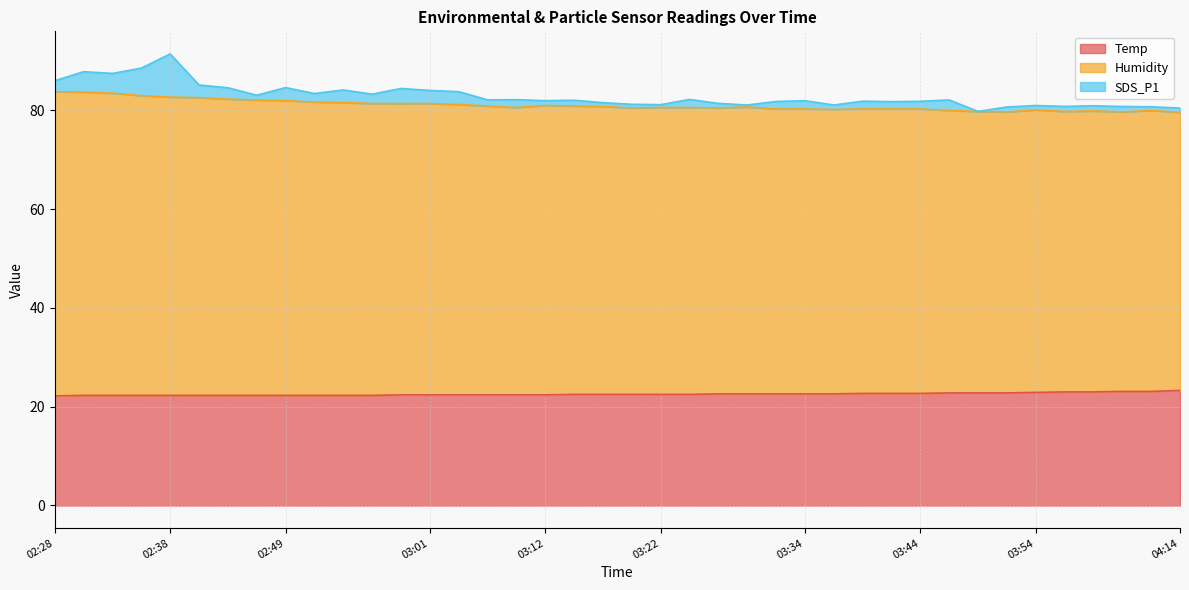

Which category has the highest value in the Humidity series?

02:28